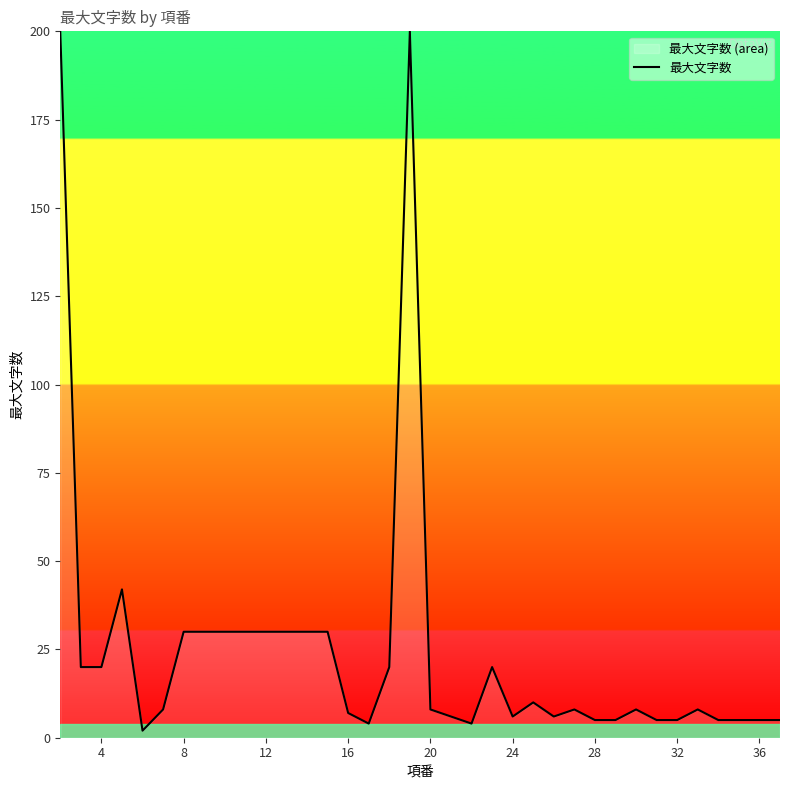

What is the ratio of the value at 8 to the value at 28?

6.0